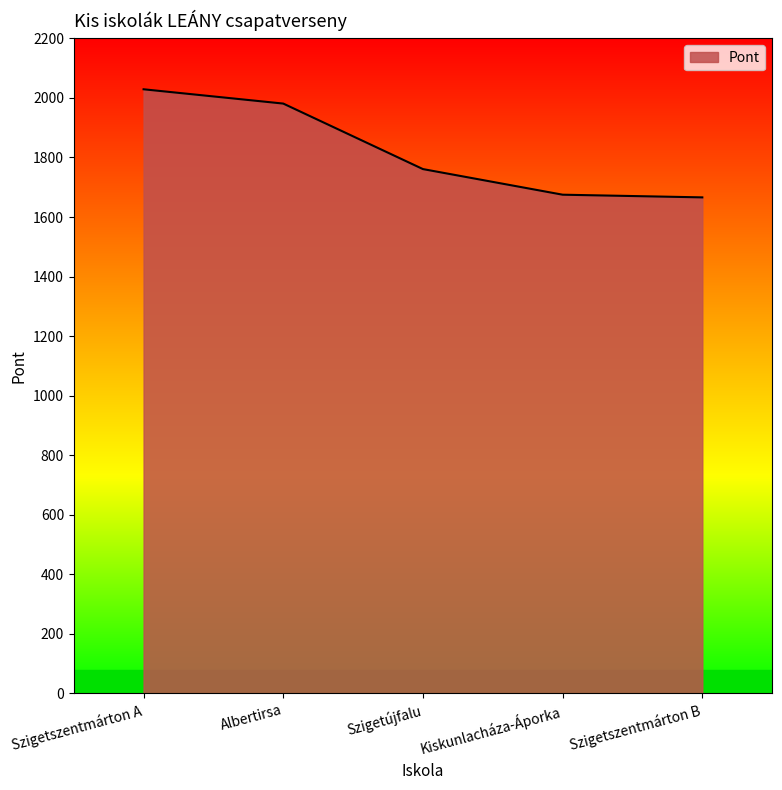

Which label corresponds to the largest value in the chart?

Szigetszentmárton A